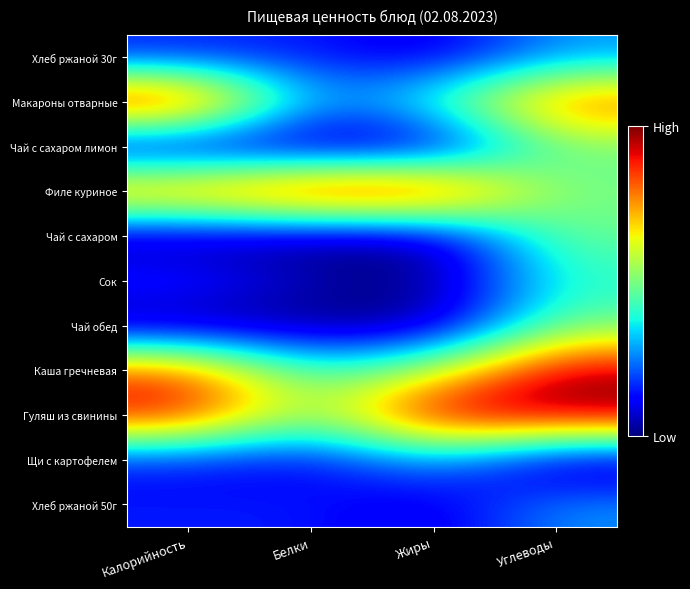

Reading right to left, list all the values displayed in this chart.

Хлеб ржаной 30г: Углеводы=0.3	Жиры=0.1	Белки=0.1	Калорийность=0.1
Макароны отварные: Углеводы=0.8	Жиры=0.4	Белки=0.2	Калорийность=1.0
Чай с сахаром лимон: Углеводы=0.5	Жиры=0.0	Белки=0.0	Калорийность=0.0
Филе куриное: Углеводы=0.5	Жиры=1.0	Белки=1.0	Калорийность=0.8
Чай с сахаром: Углеводы=0.5	Жиры=0.0	Белки=0.0	Калорийность=0.0
Сок: Углеводы=0.4	Жиры=0.0	Белки=0.1	Калорийность=0.2
Чай обед: Углеводы=0.5	Жиры=0.0	Белки=0.0	Калорийность=0.0
Каша гречневая: Углеводы=1.0	Жиры=0.6	Белки=0.4	Калорийность=0.8
Гуляш из свинины: Углеводы=1.0	Жиры=1.0	Белки=0.5	Калорийность=0.9
Щи с картофелем: Углеводы=0.0	Жиры=0.3	Белки=0.1	Калорийность=0.1
Хлеб ржаной 50г: Углеводы=0.3	Жиры=0.1	Белки=0.1	Калорийность=0.1